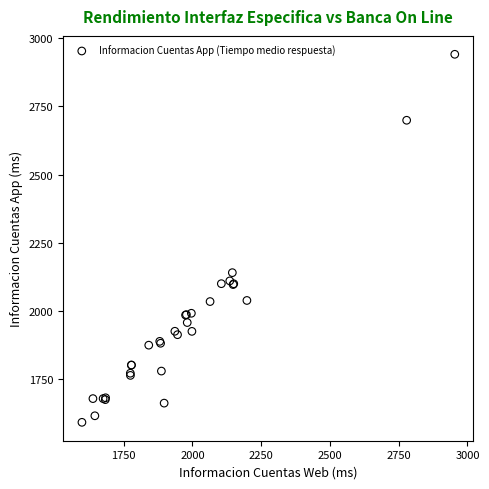

What Y value in the scatter plot is closest to 2266?

2140.0